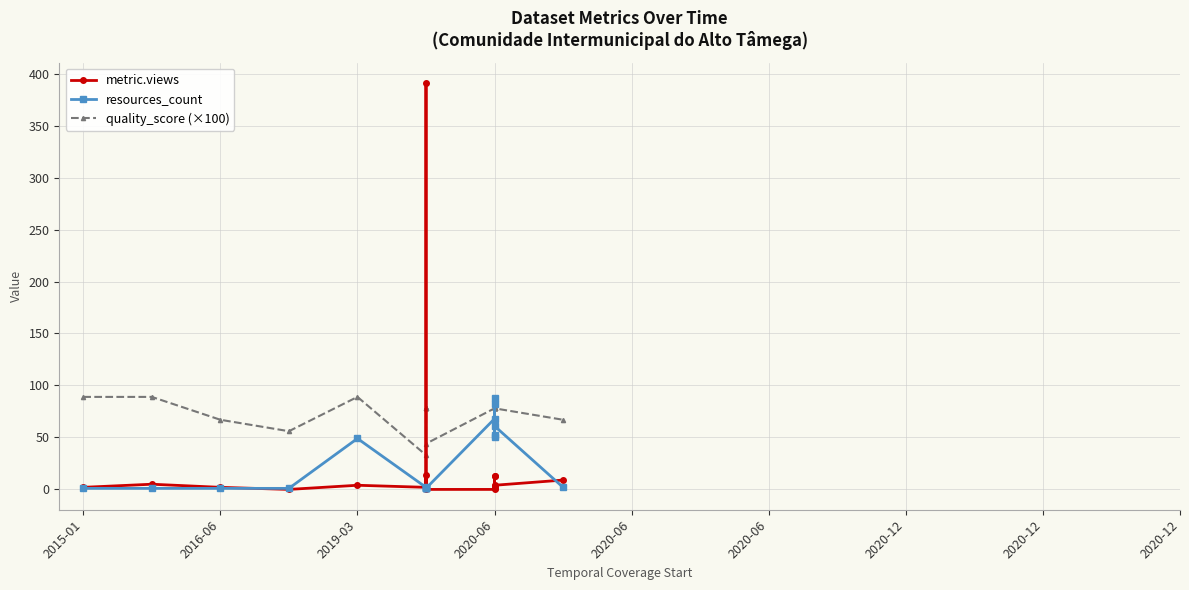

Which series has the largest range (max minus min)?

metric.views